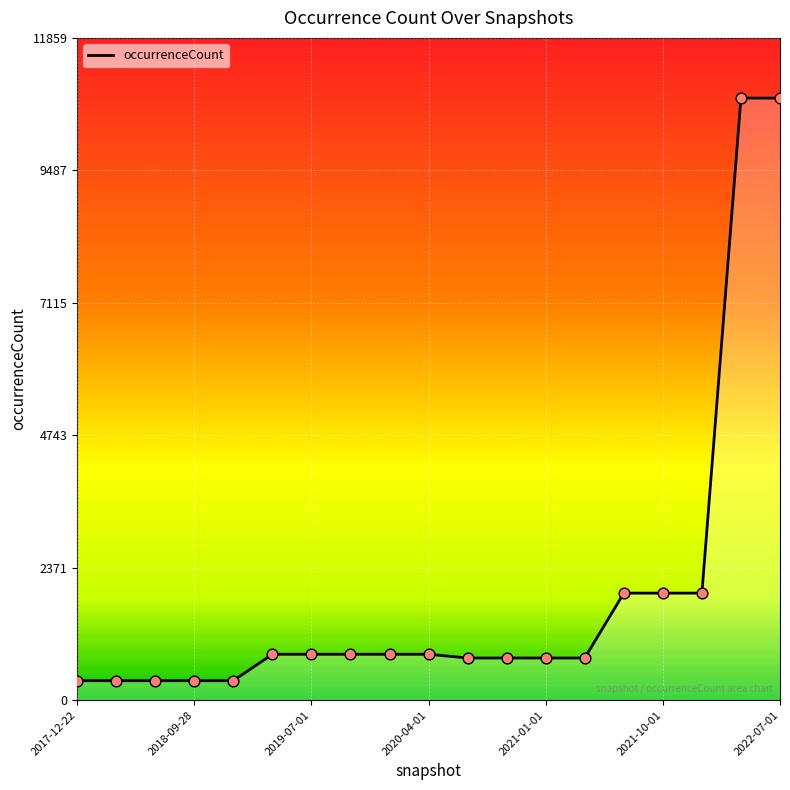

What is the maximum value shown in the chart?

10781